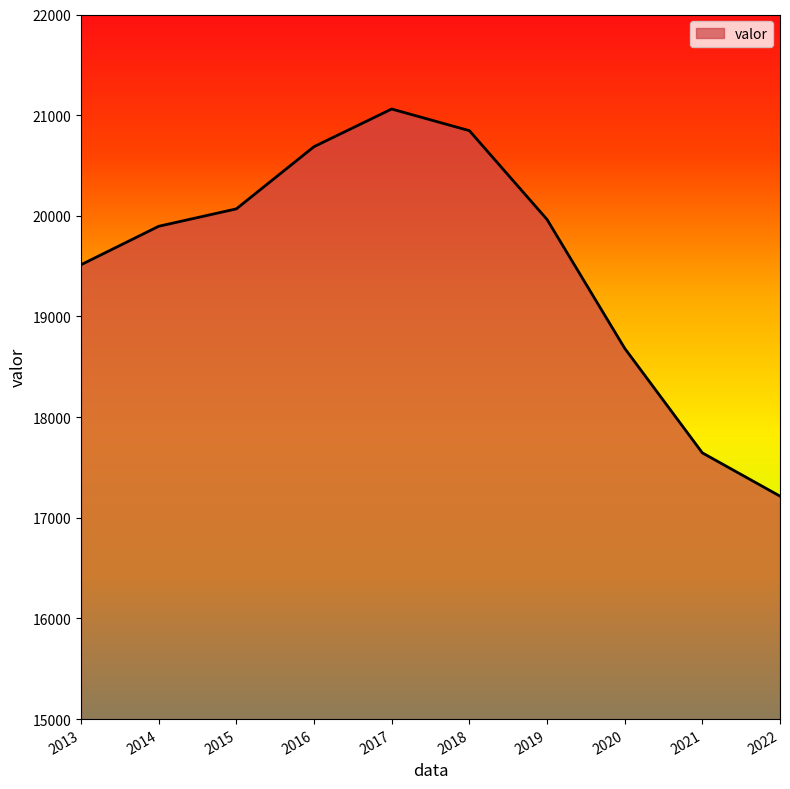

What is the sum of the values at 2022 and 2021?

34860